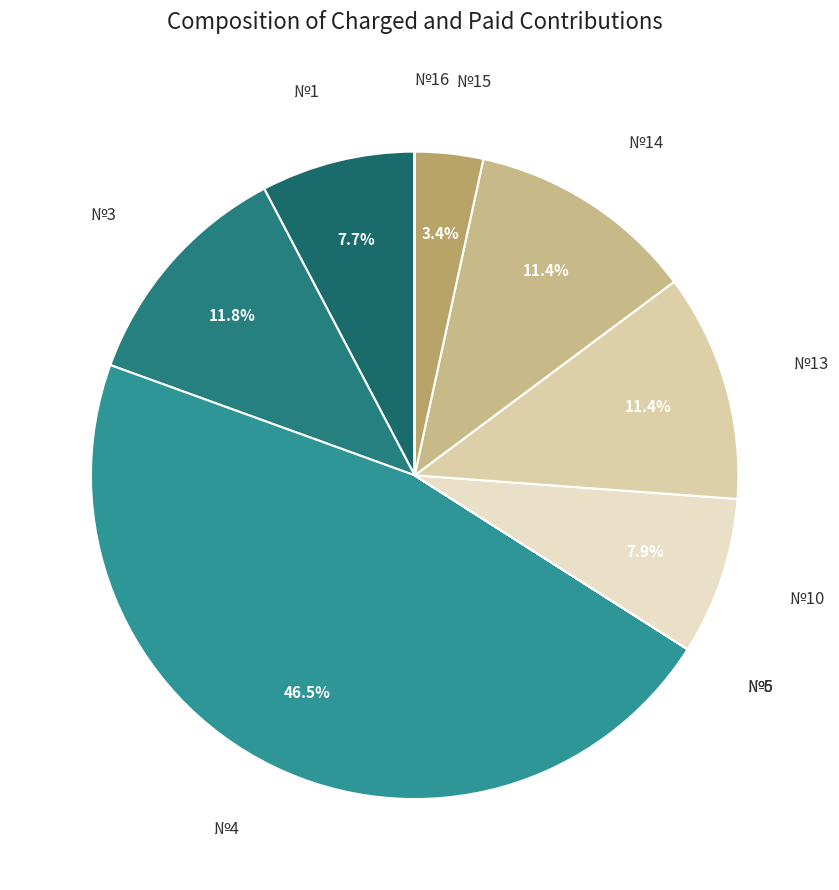

Which slice is the largest?

4